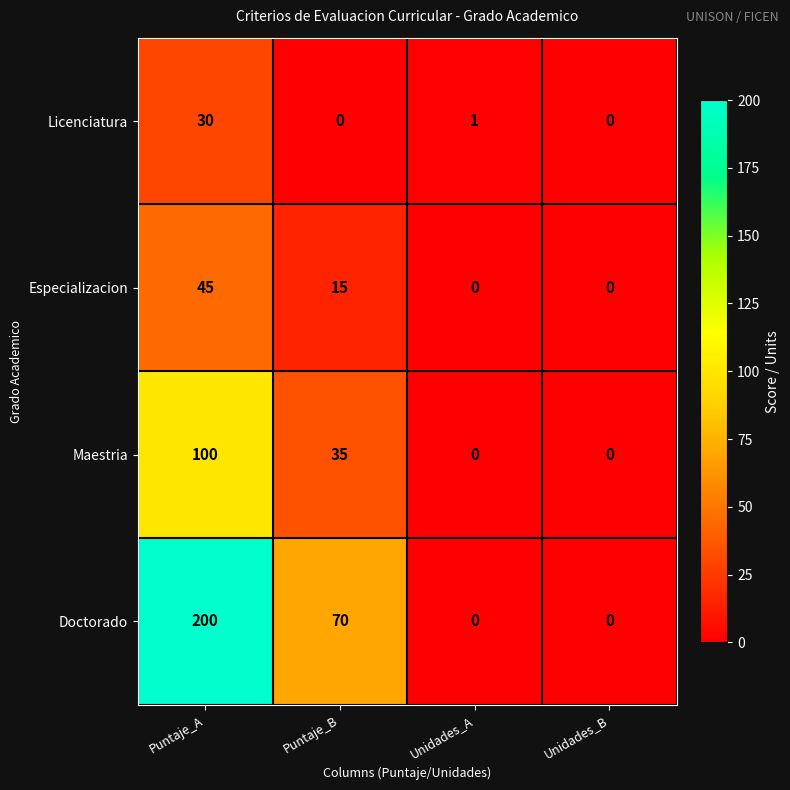

Where does the Licenciatura series first go above 1?

Puntaje_A